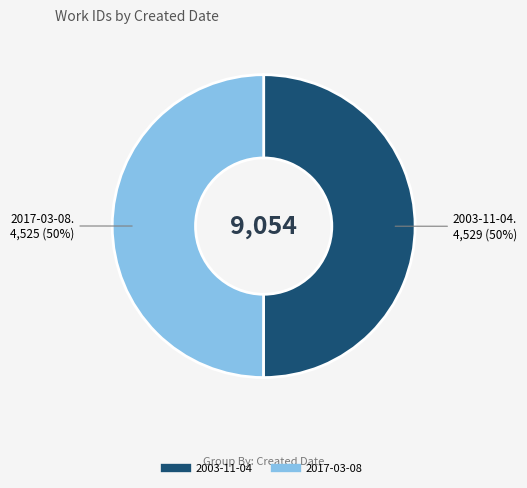

To the nearest percent, what is the average slice percentage?

50%